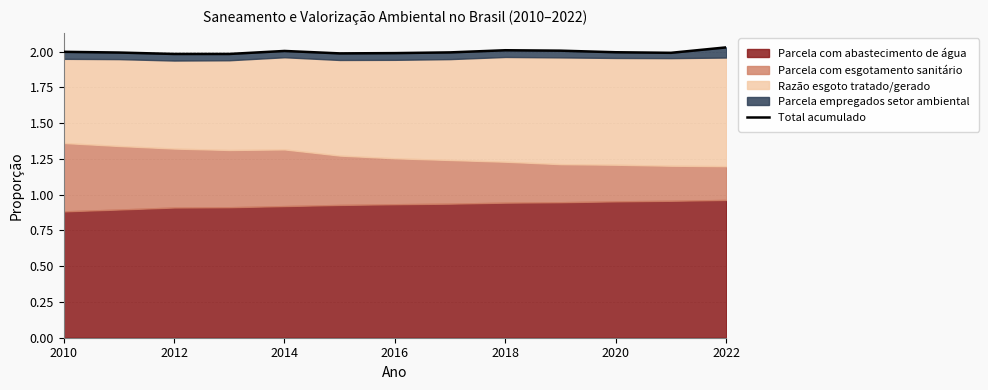

How many categories are shown in the chart?

13